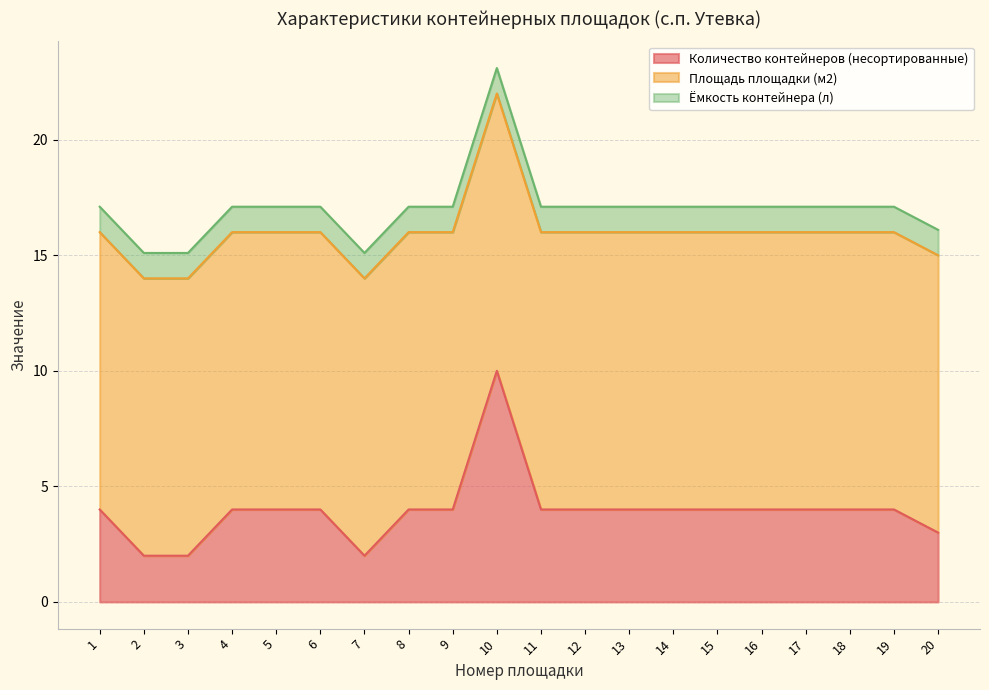

What is the difference between the second highest and minimum values in the Количество контейнеров (несортированные) series?

2.0